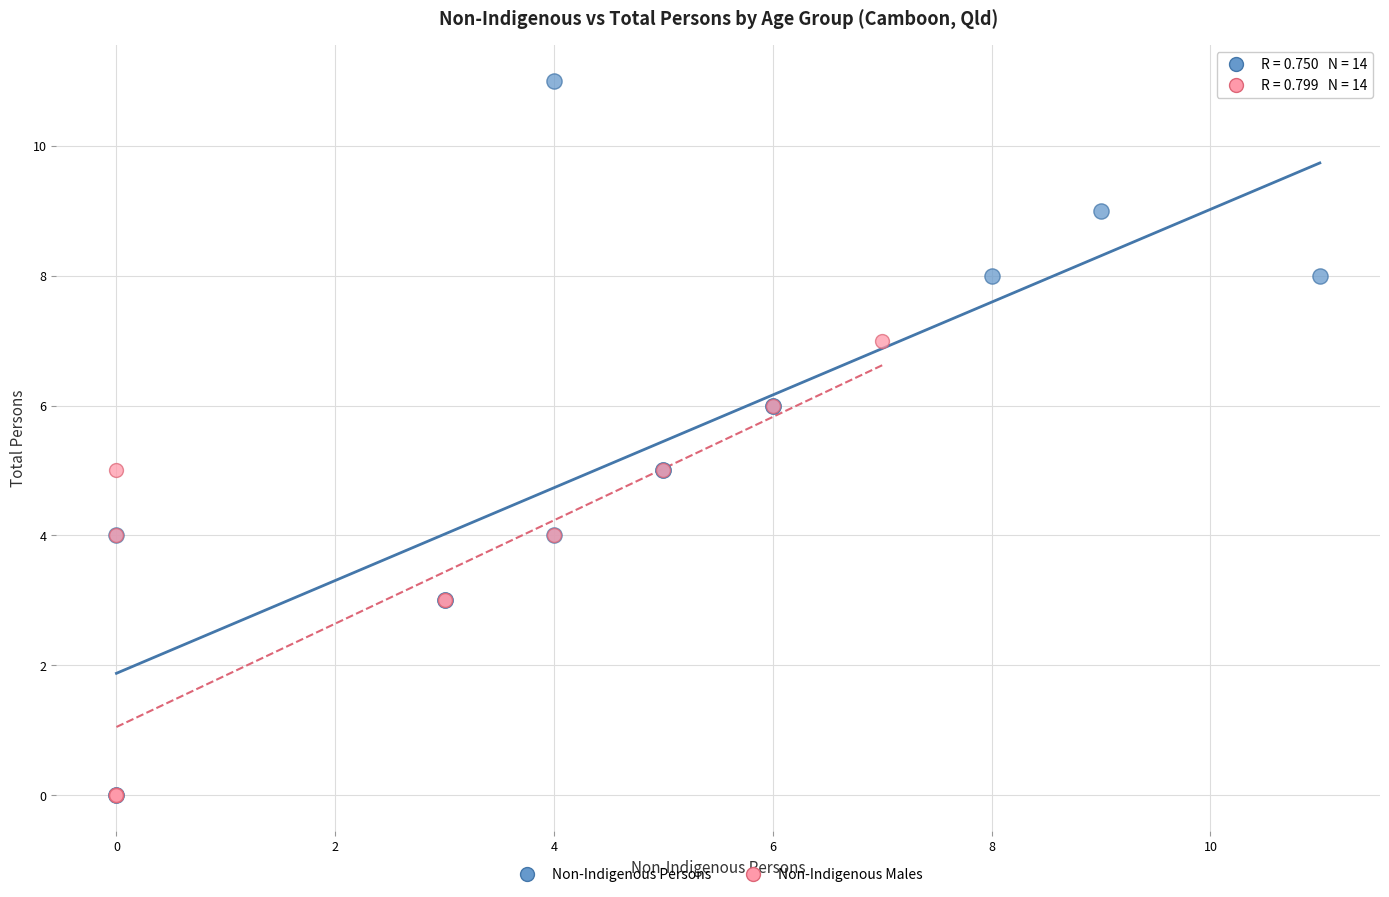

Which series has the widest spread of Y values?

Non-Indigenous Persons